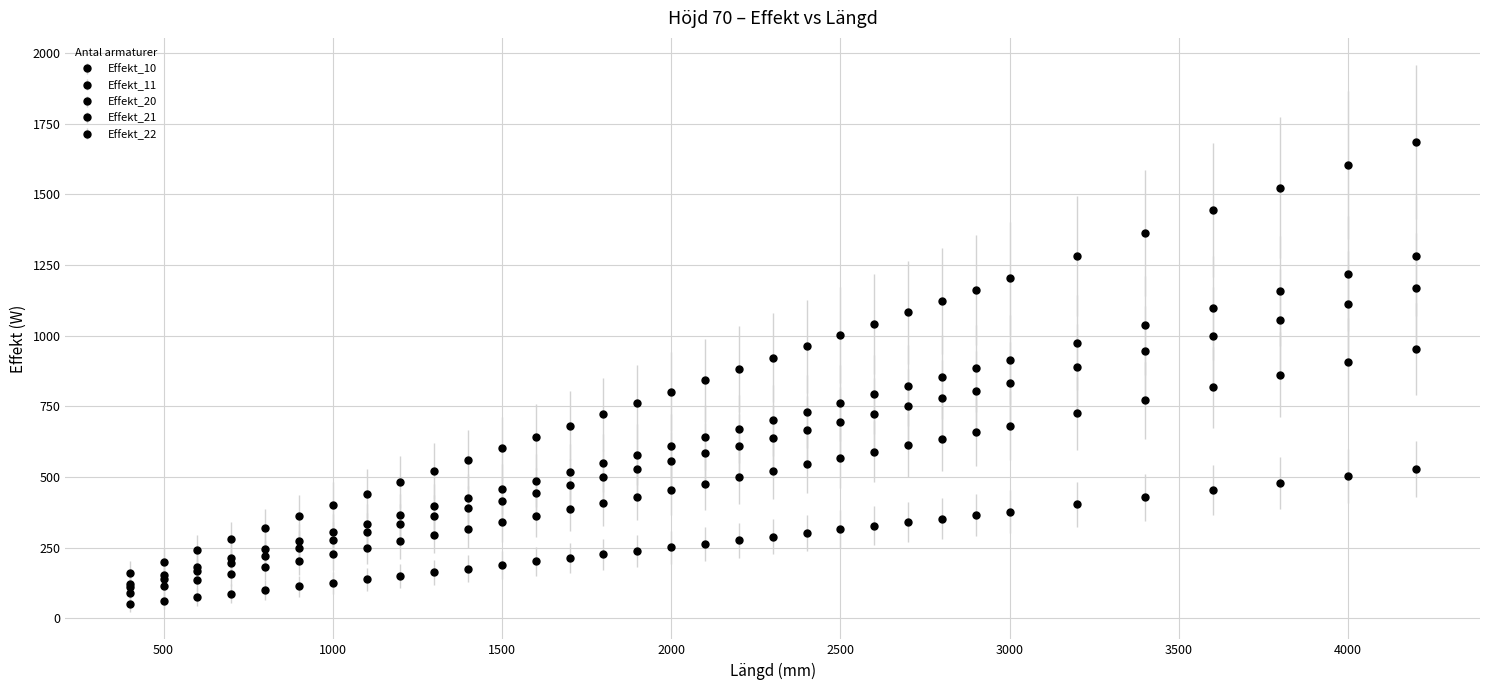

How many distinct data groups are displayed?

5